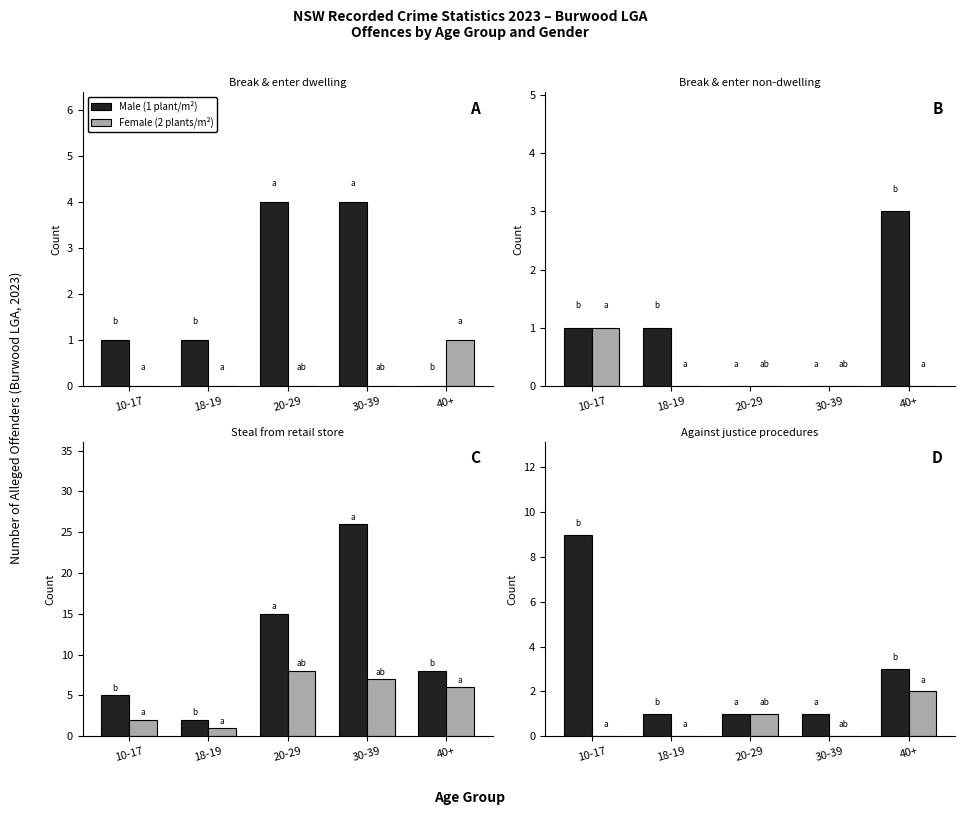

What is the label of the 5th bar from the left?

40+